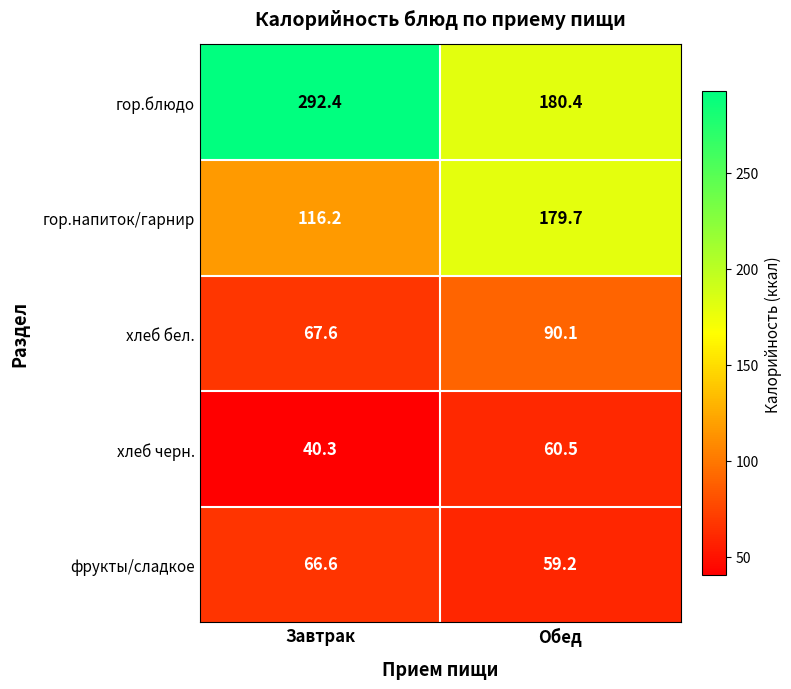

List the series in order of their peak value, lowest first.

хлеб черн., фрукты/сладкое, хлеб бел., гор.напиток/гарнир, гор.блюдо